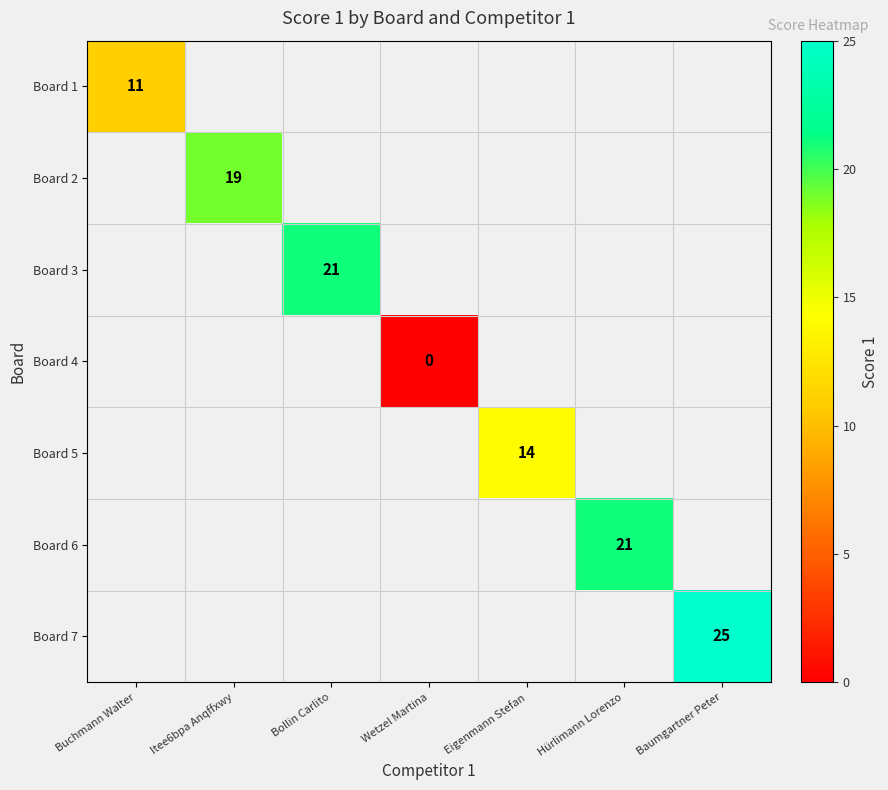

Is the value of Board 7 at Itee6bpa Anqffxwy greater than the value of Board 3 at Baumgartner Peter?

No